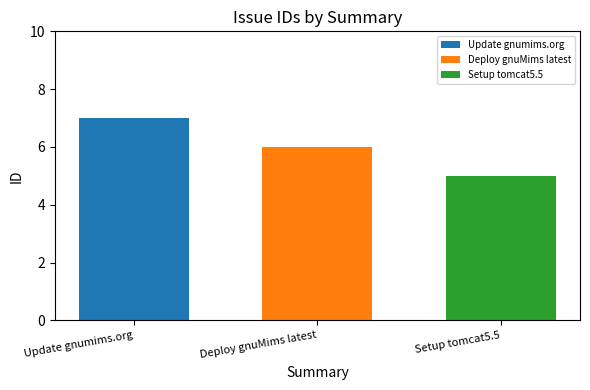

The value of Setup tomcat5.5 at Deploy gnuMims latest is 5. True or false?

True